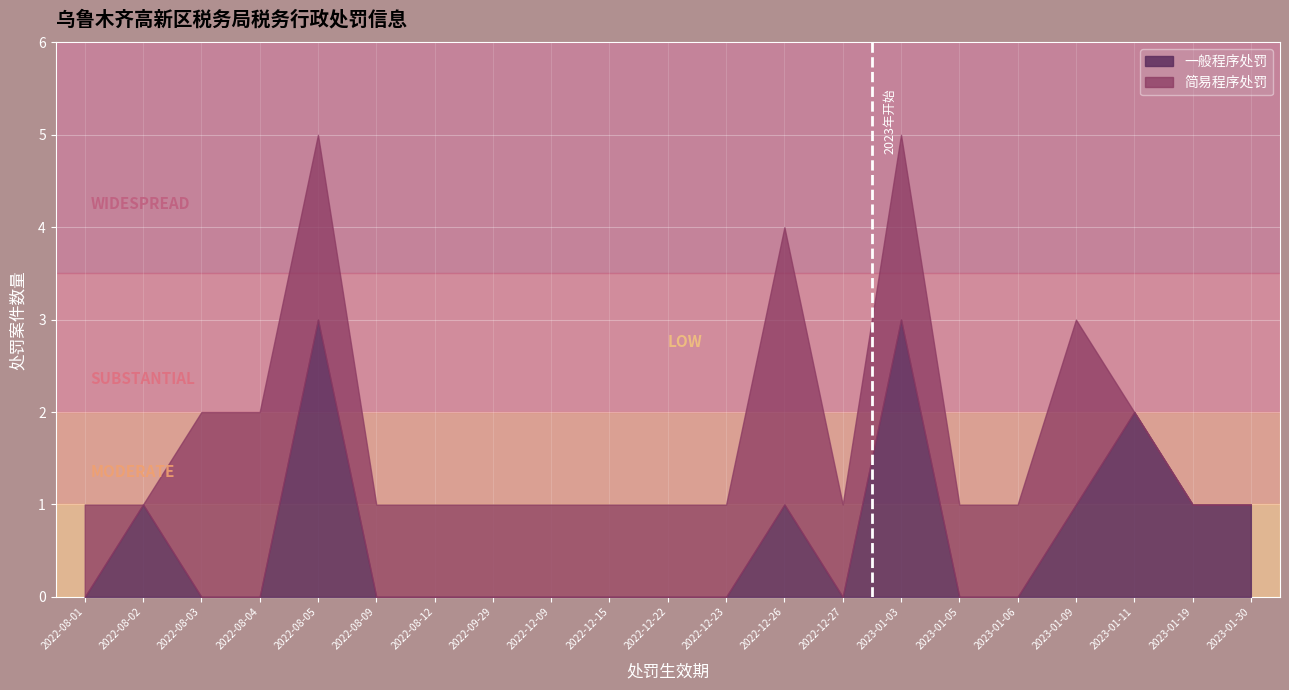

True or false: 一般程序处罚 and 简易程序处罚 intersect in this chart.

True